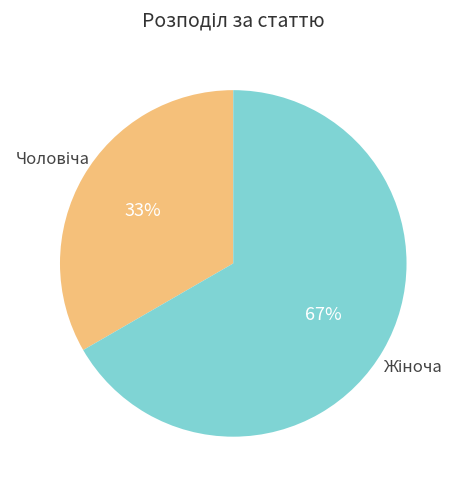

Does any single category account for the majority?

Yes